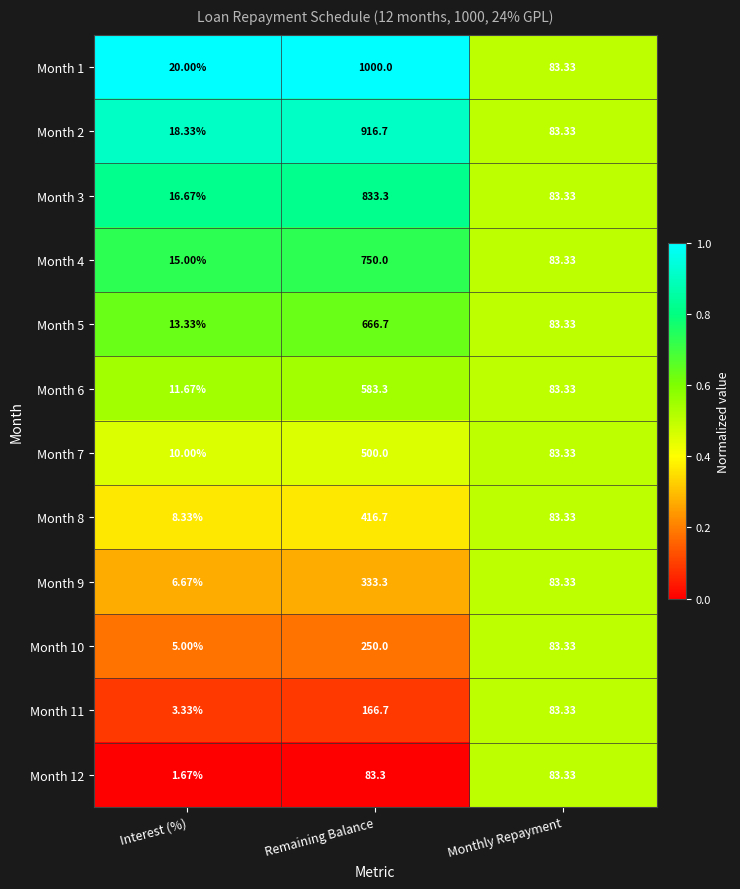

At which category is the sum across all series the highest?

Remaining Balance